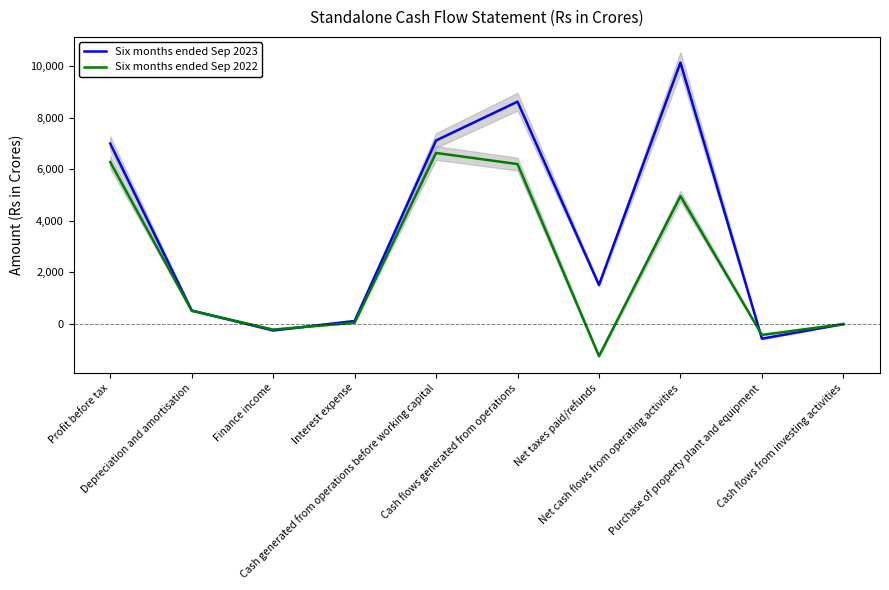

What are all the series names shown in the legend?

Six months ended Sep 2023, Six months ended Sep 2022